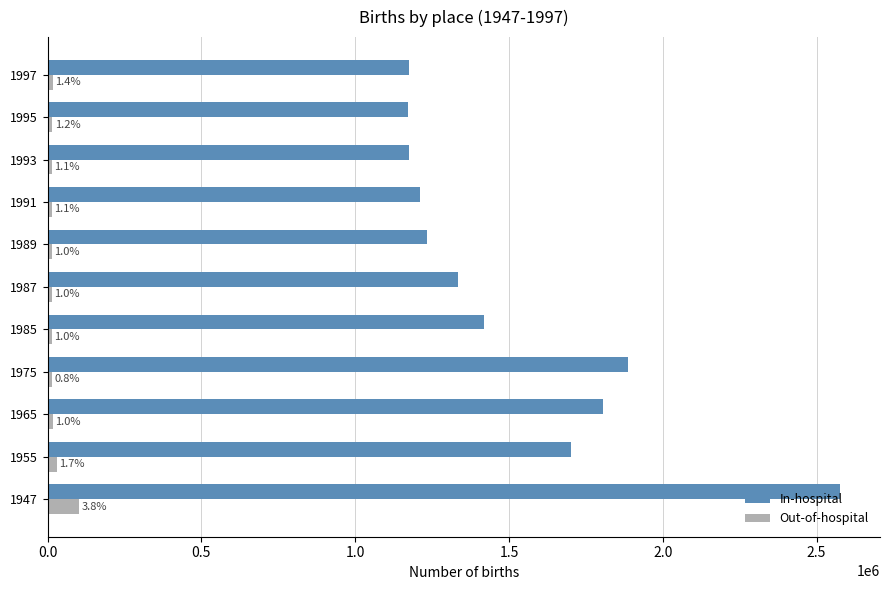

What is the difference between the maximum and second lowest values in the In-hospital series?

1402595